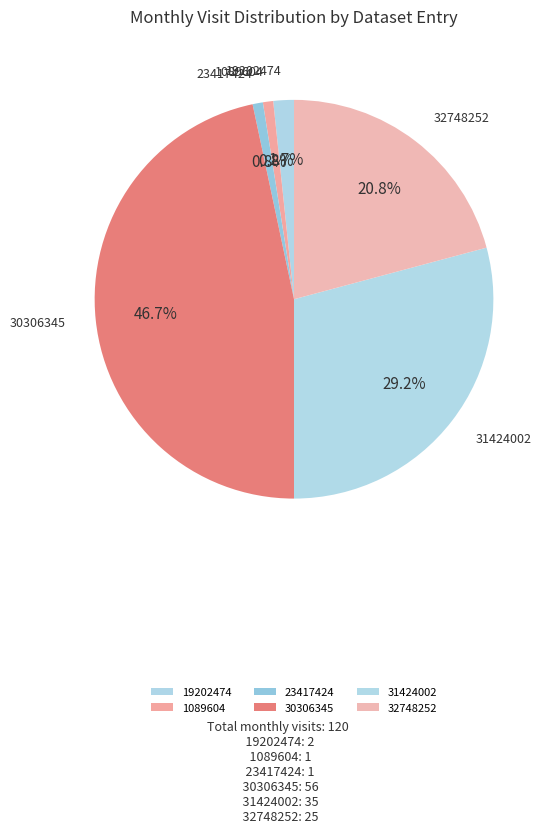

The 31424002 slice represents 37% of the pie. True or false?

False